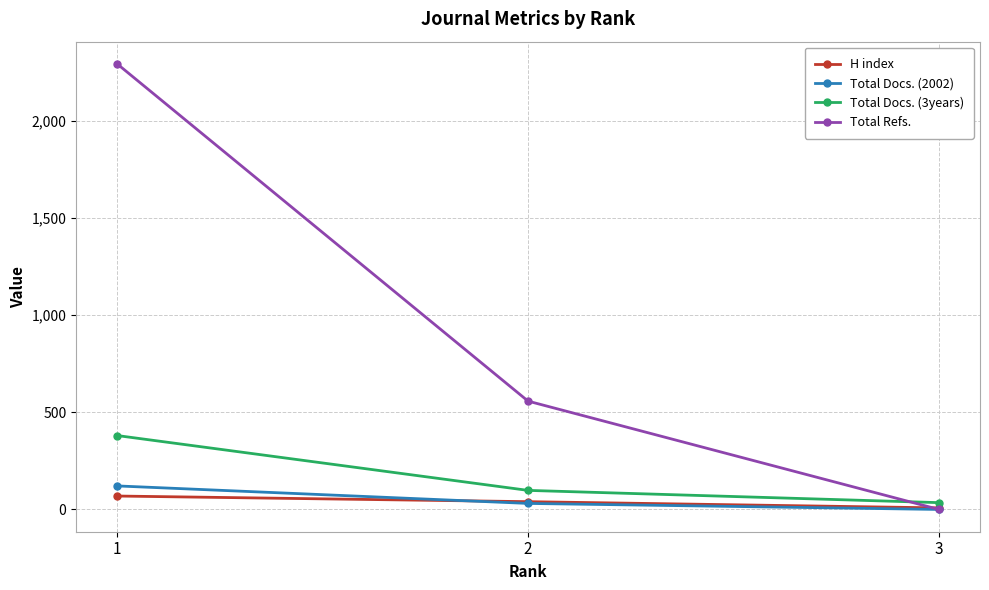

How many lines are shown in the chart?

4